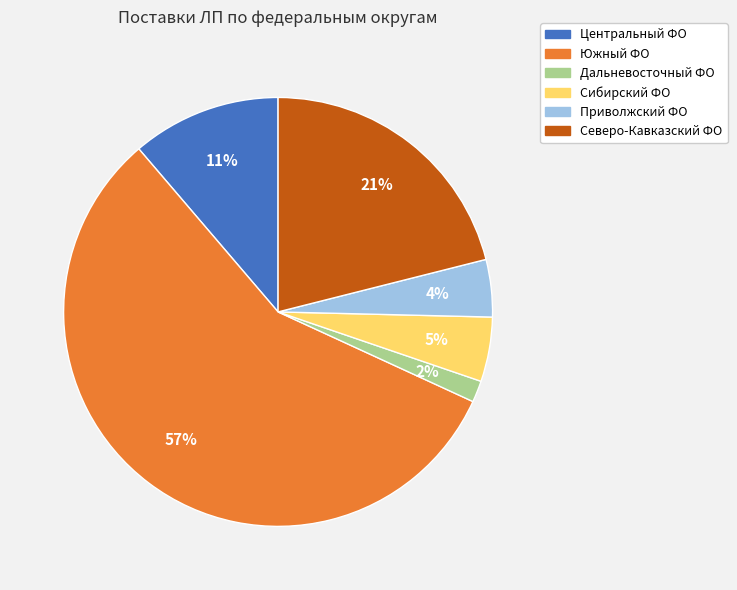

Is there any slice that represents more than half of the pie?

Yes